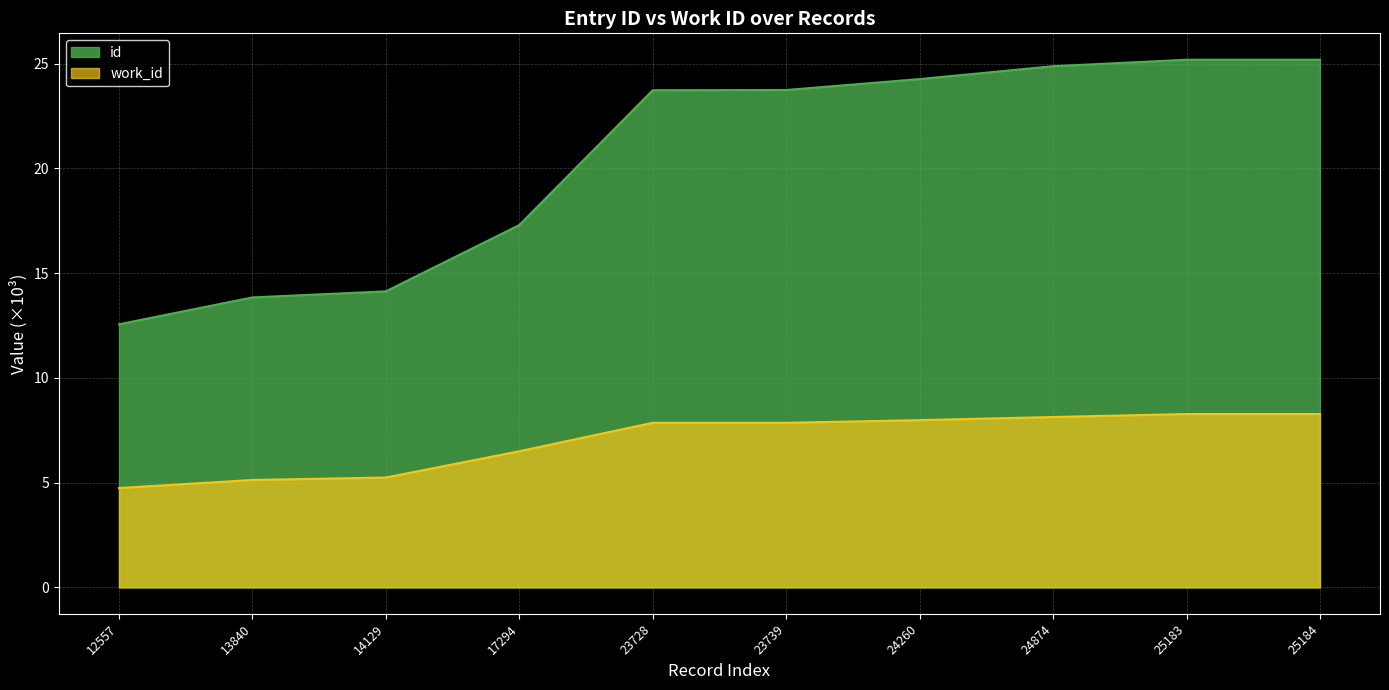

List the series in order of their overall mean, highest first.

id, work_id